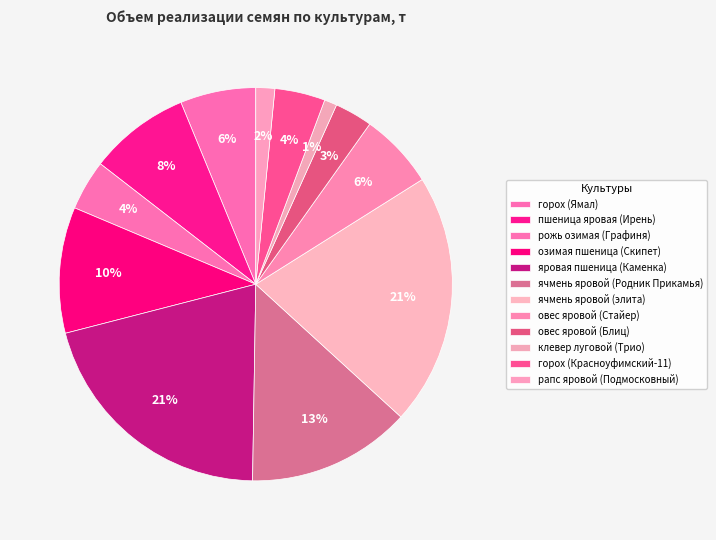

How many slices are in this pie chart?

12